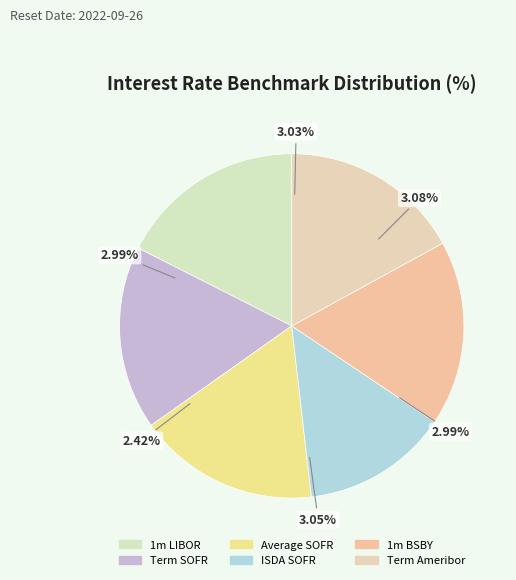

How many slices are in this pie chart?

6